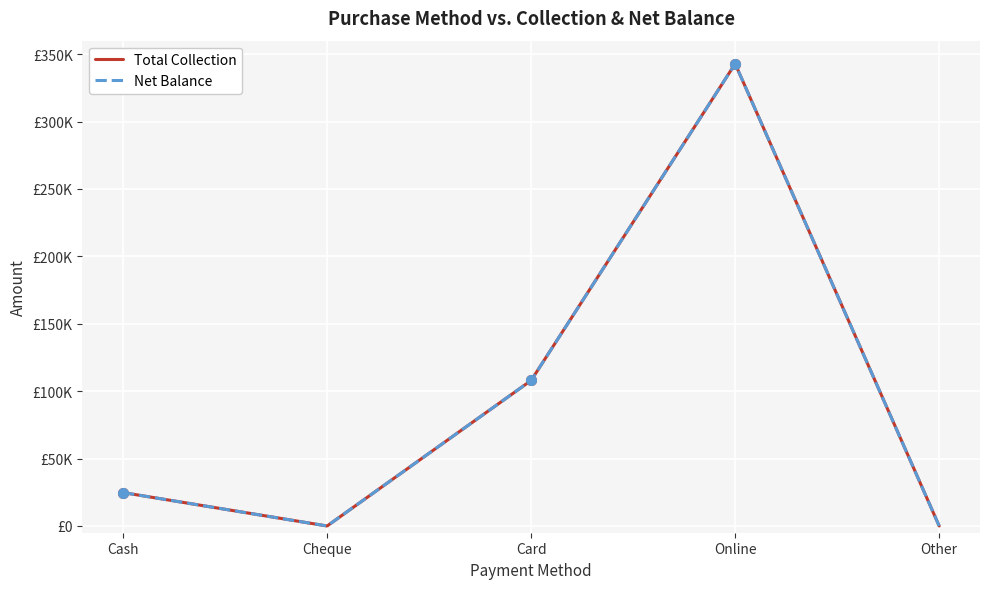

List the labels in order of Net Balance value, smallest first.

Cheque, Other, Cash, Card, Online